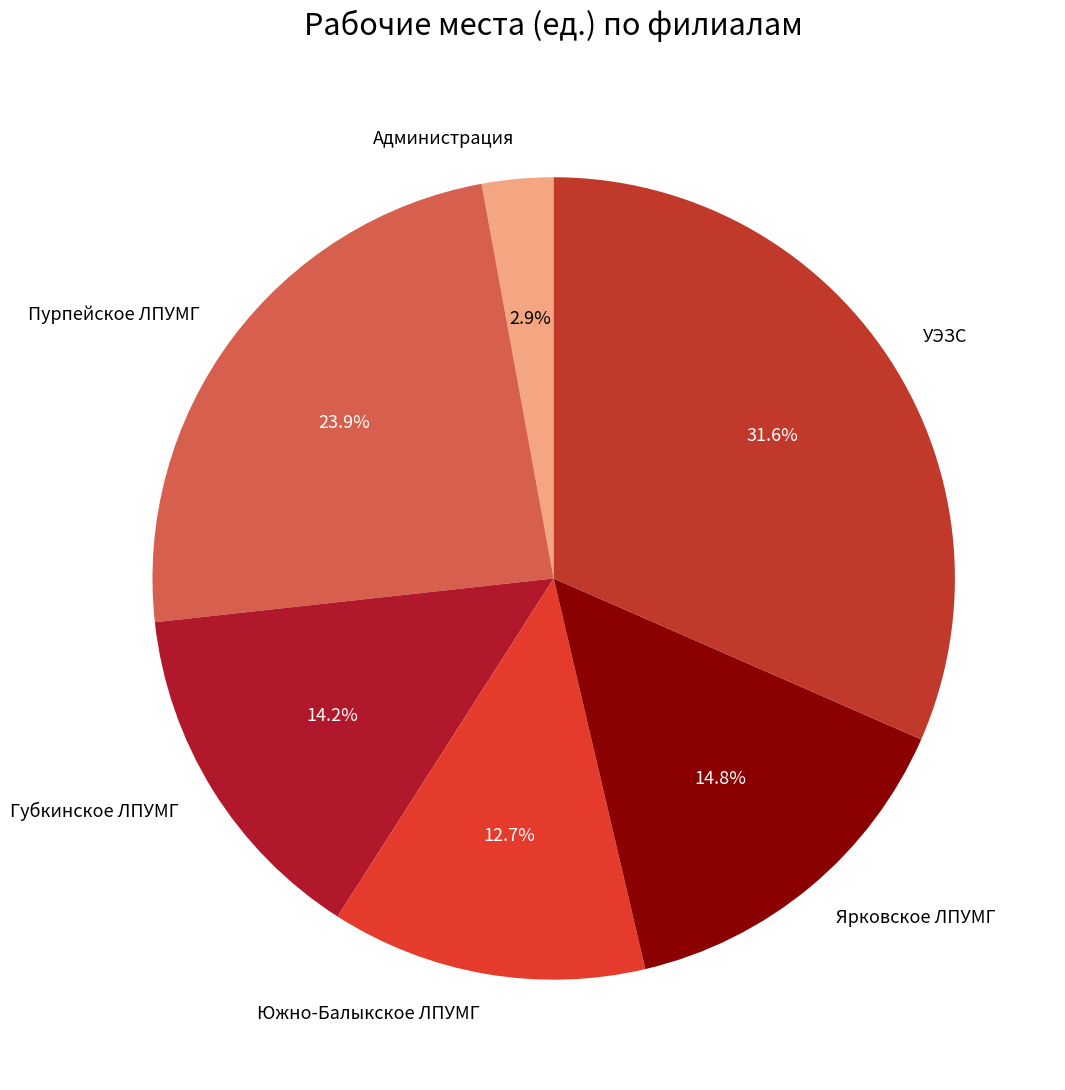

Does Южно-Балыкское ЛПУМГ represent more than half of the total?

No